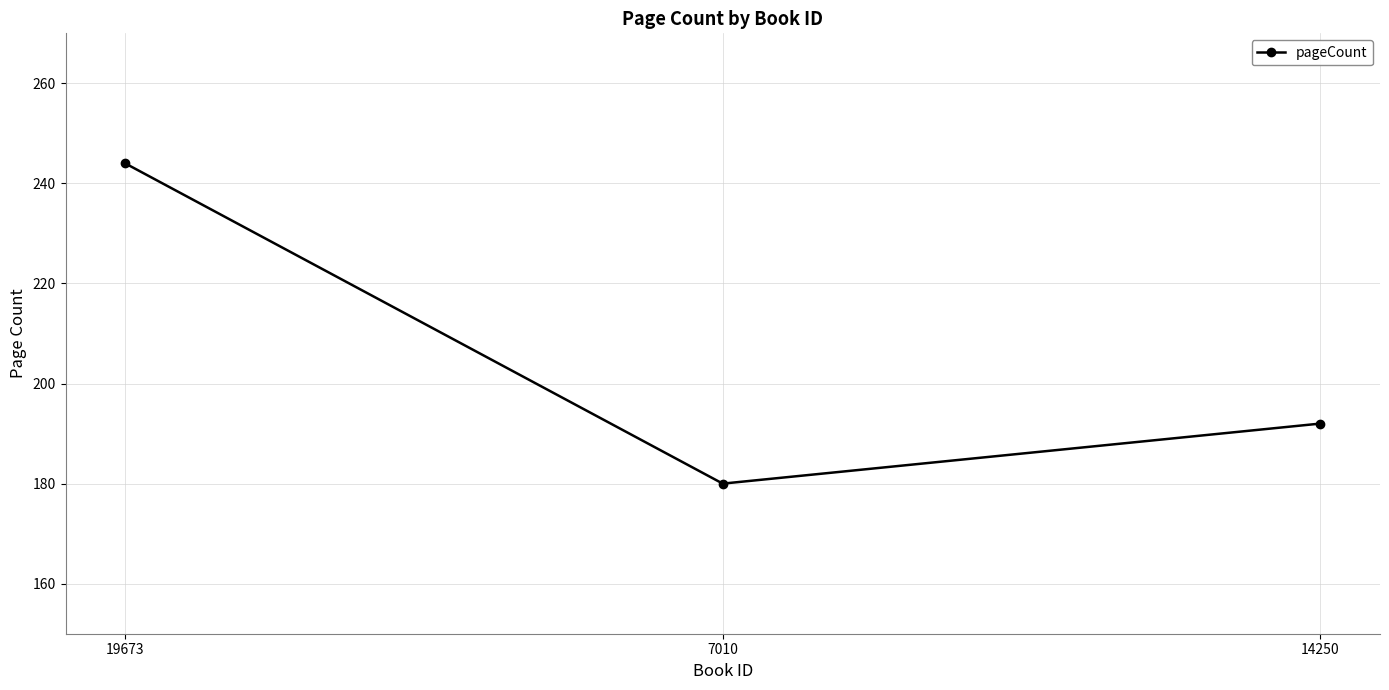

Count the number of categories in the chart.

3